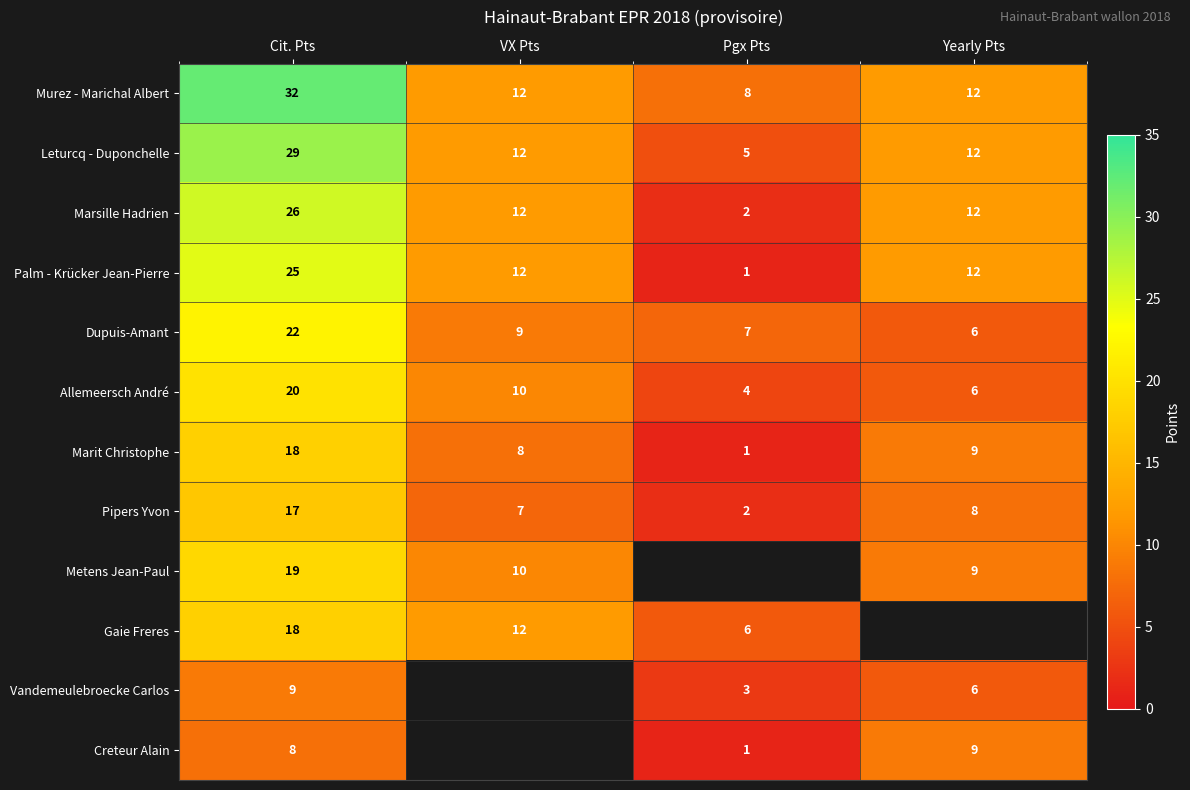

The value of Palm - Krücker Jean-Pierre at VX Pts is 17.2. True or false?

False